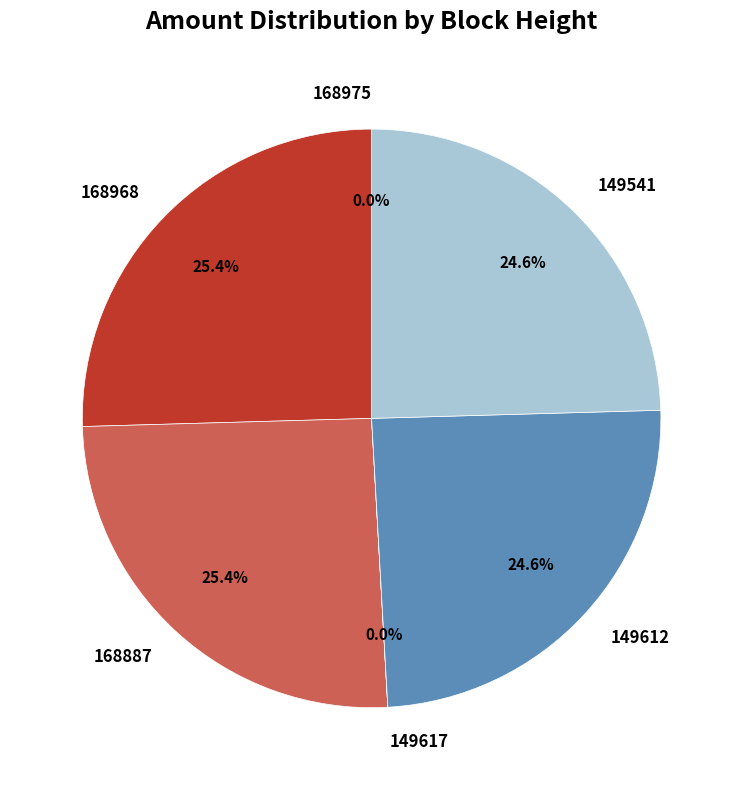

Approximately how many times larger is the value at 168887 compared to 149612?

1.0